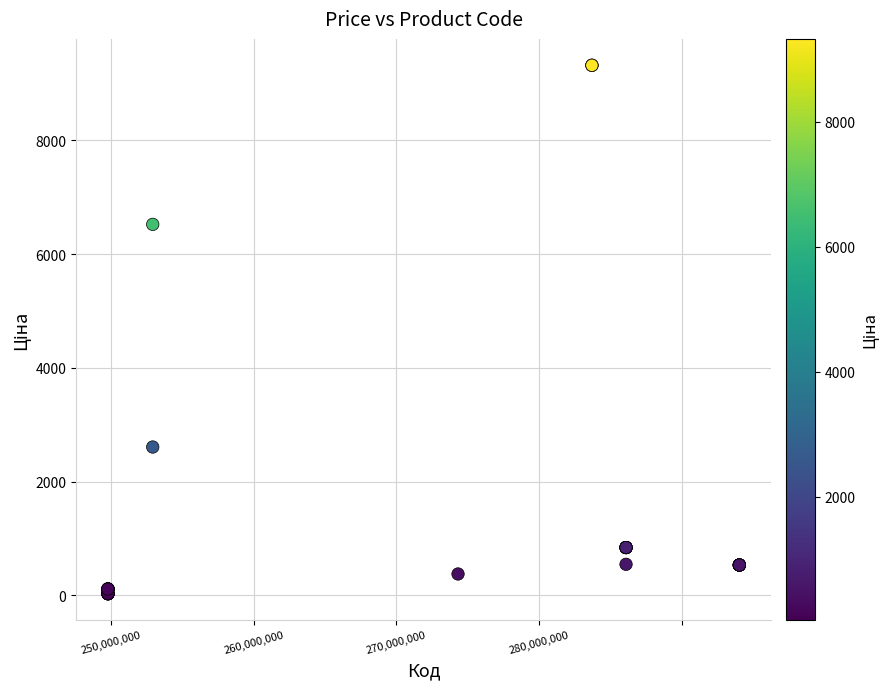

What Y value in the scatter plot is closest to 4676?

6525.0